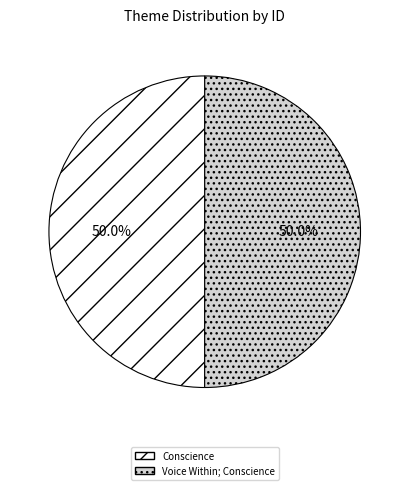

Approximately how many times larger is the value at Conscience compared to Voice Within; Conscience?

1.0